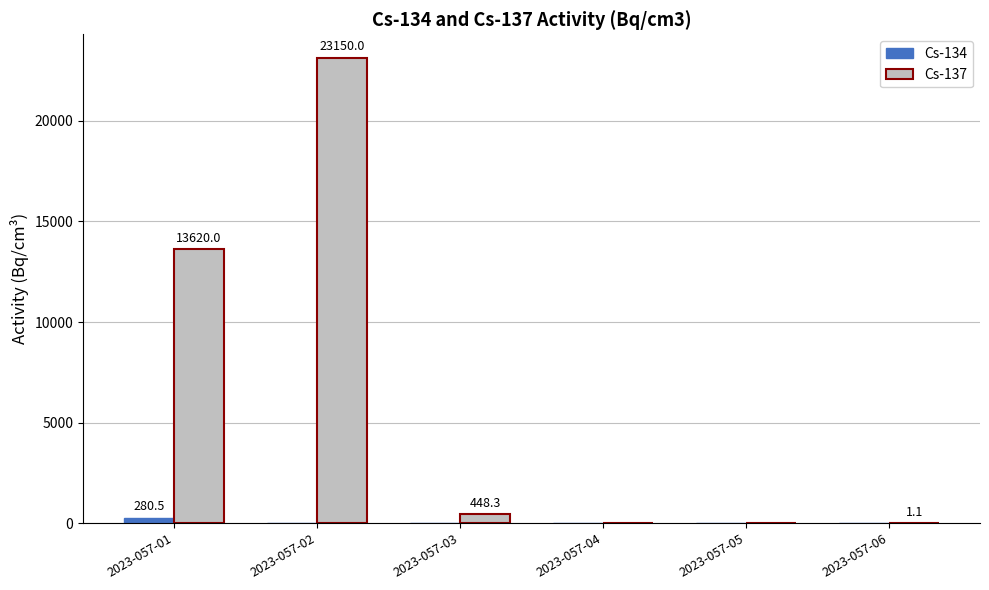

What is the greatest value displayed?

23150.0